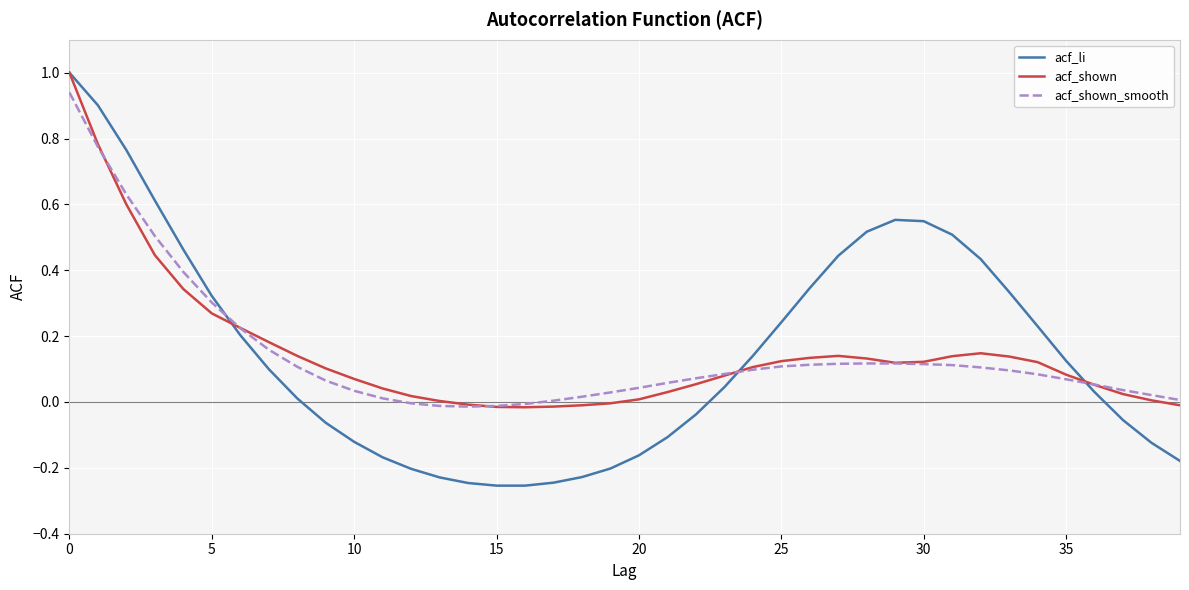

What is the maximum value for acf_shown?

1.0